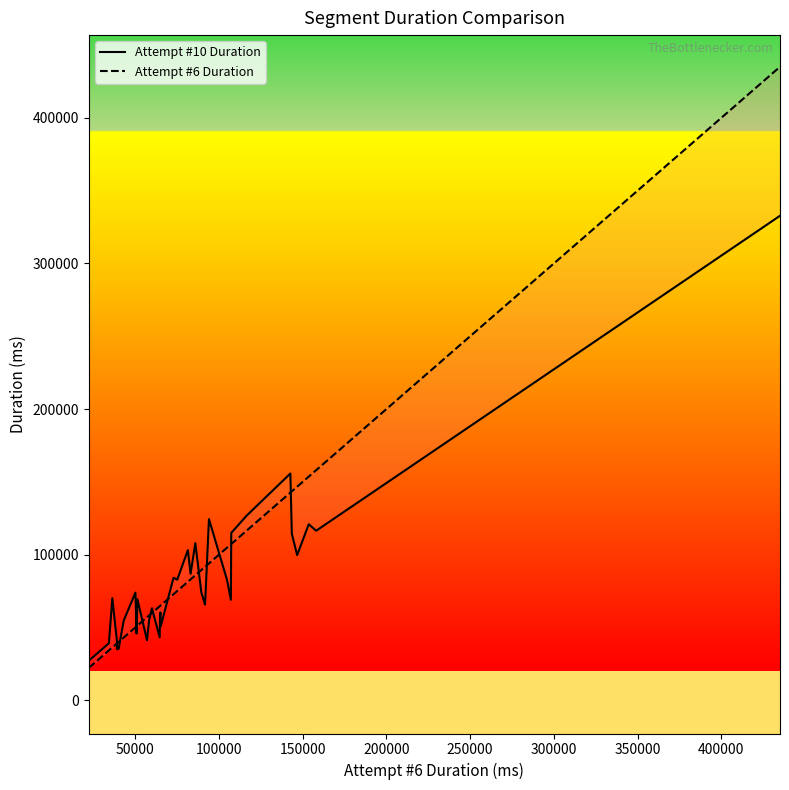

Count the number of data series in this chart.

2